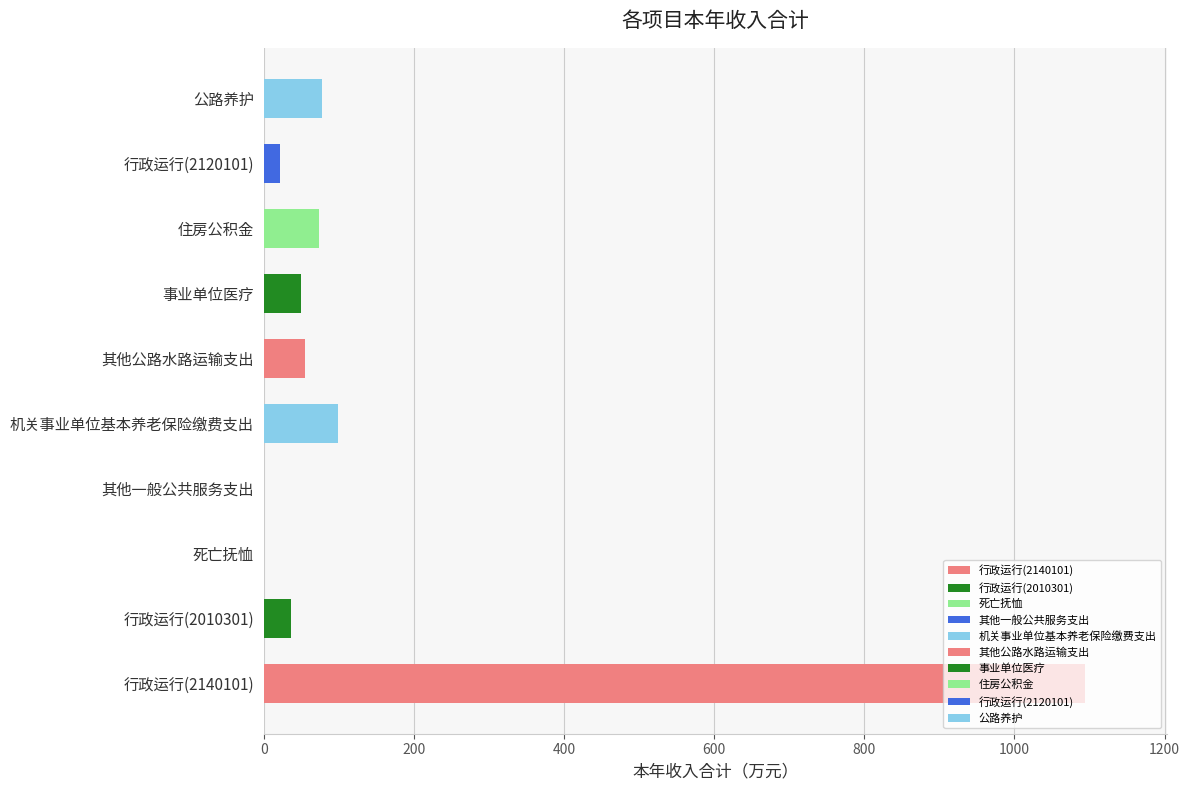

What is the average value?

150.6